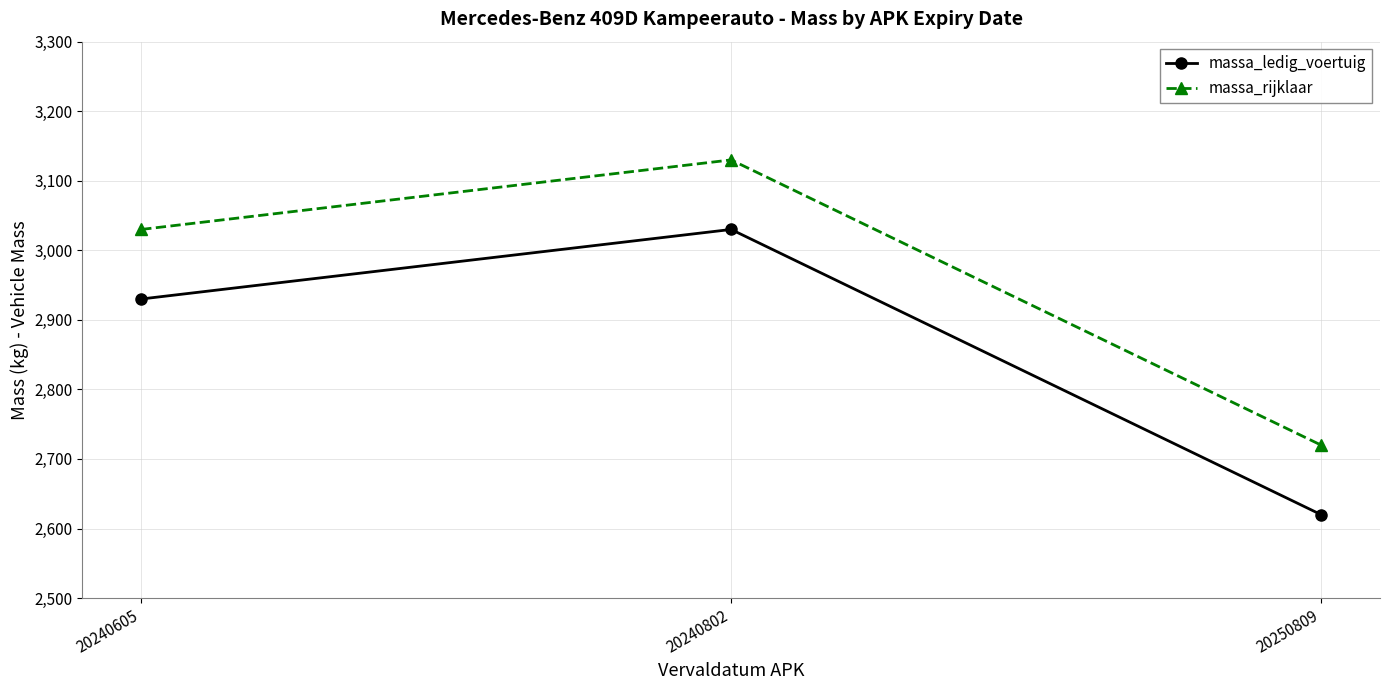

Rank the series by their average value, from lowest to highest.

massa_ledig_voertuig, massa_rijklaar